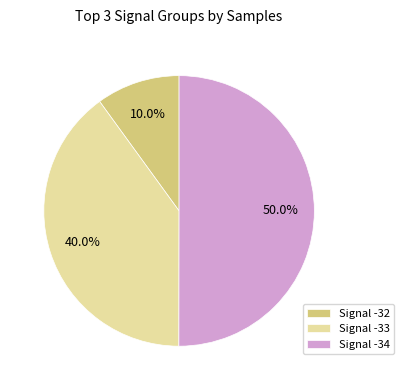

Combined, what portion of the pie is Signal -33 and Signal -34?

90.0%